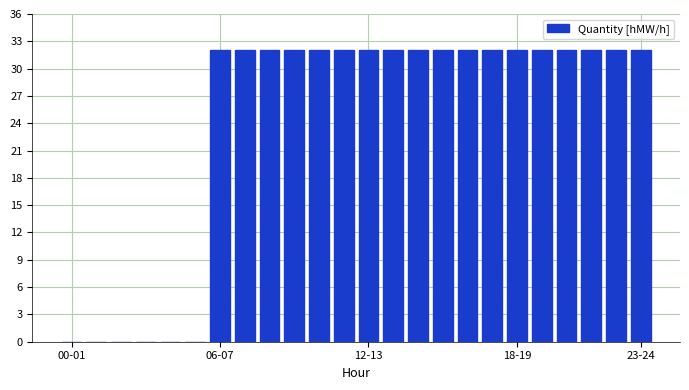

What is the maximum value shown in the chart?

32